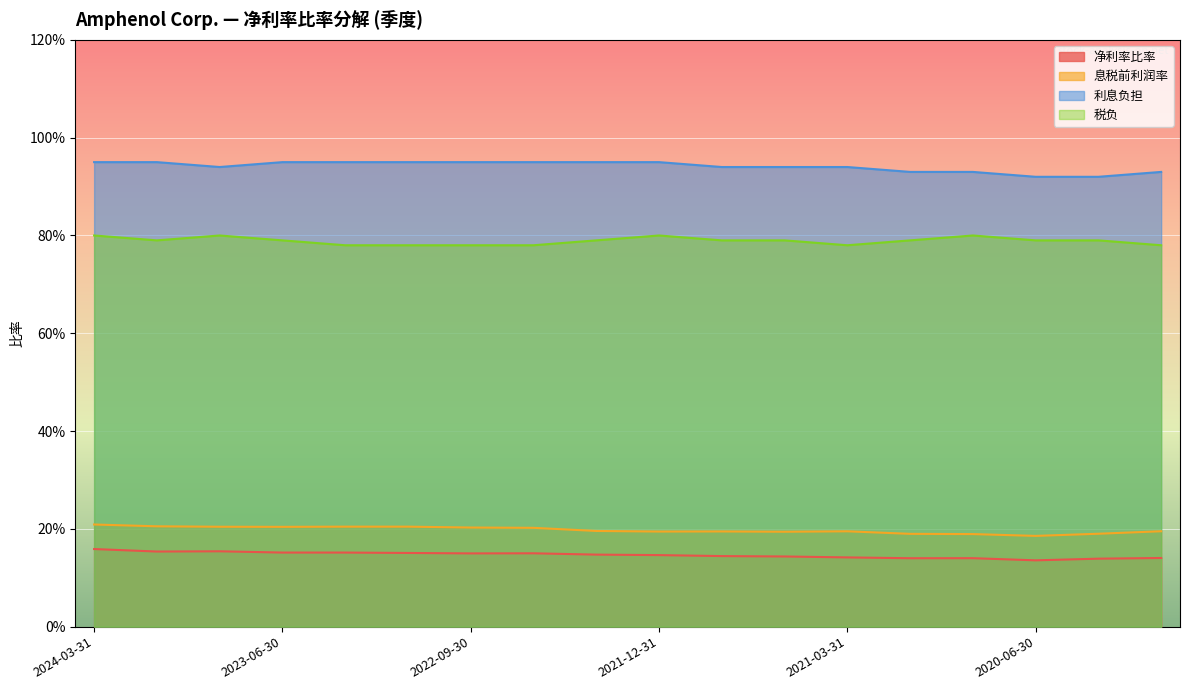

In 净利率比率, how many points are lower than both neighbors (excluding endpoints)?

4